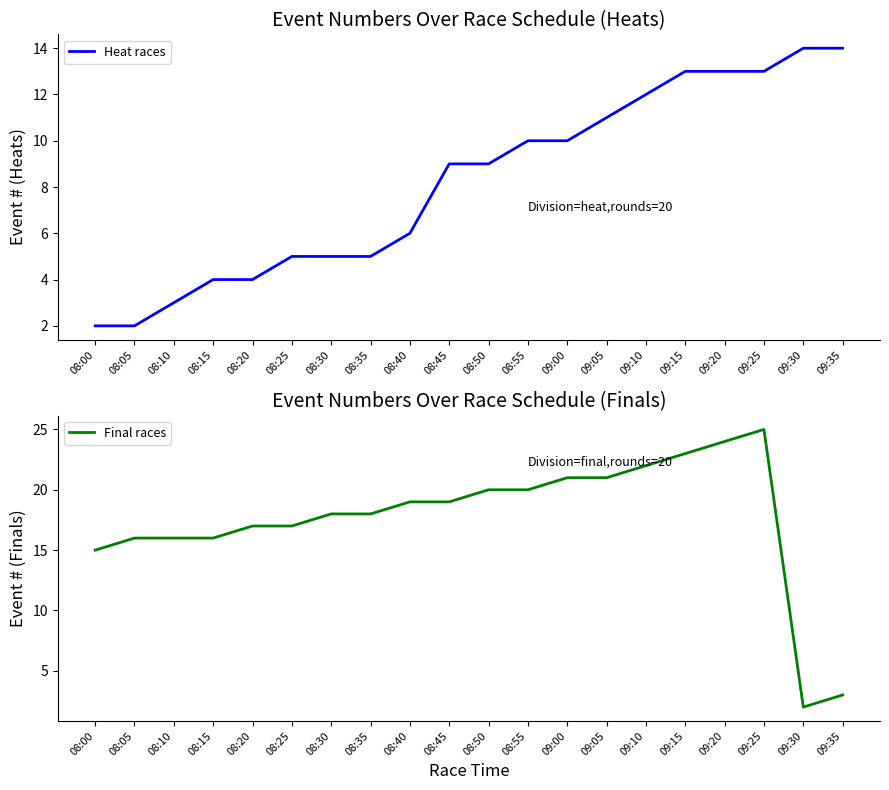

At which category does Final races reach its first local peak?

09:25